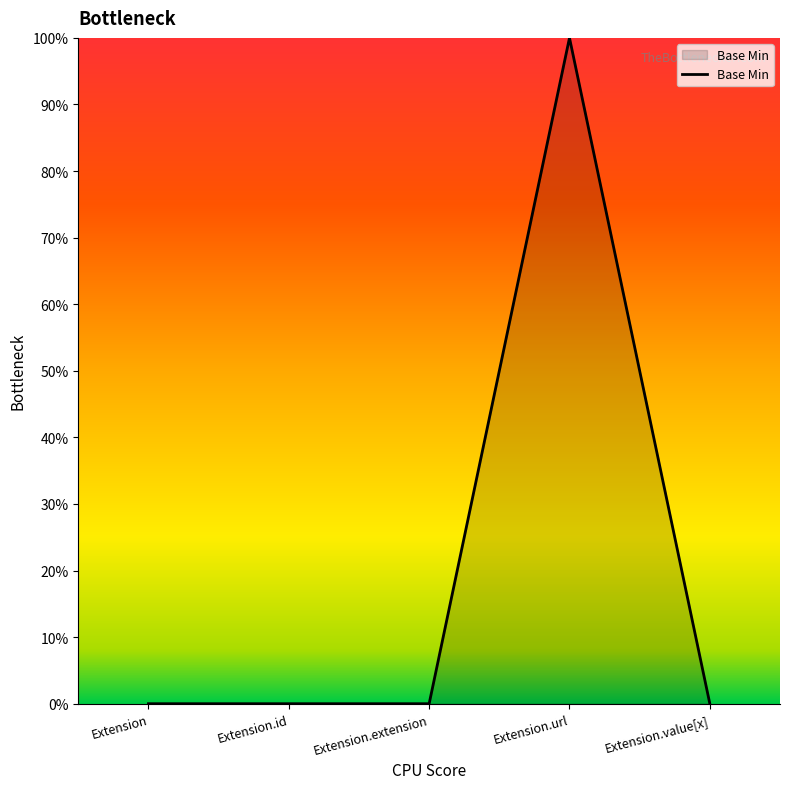

Does the chart have visible grid lines?

No